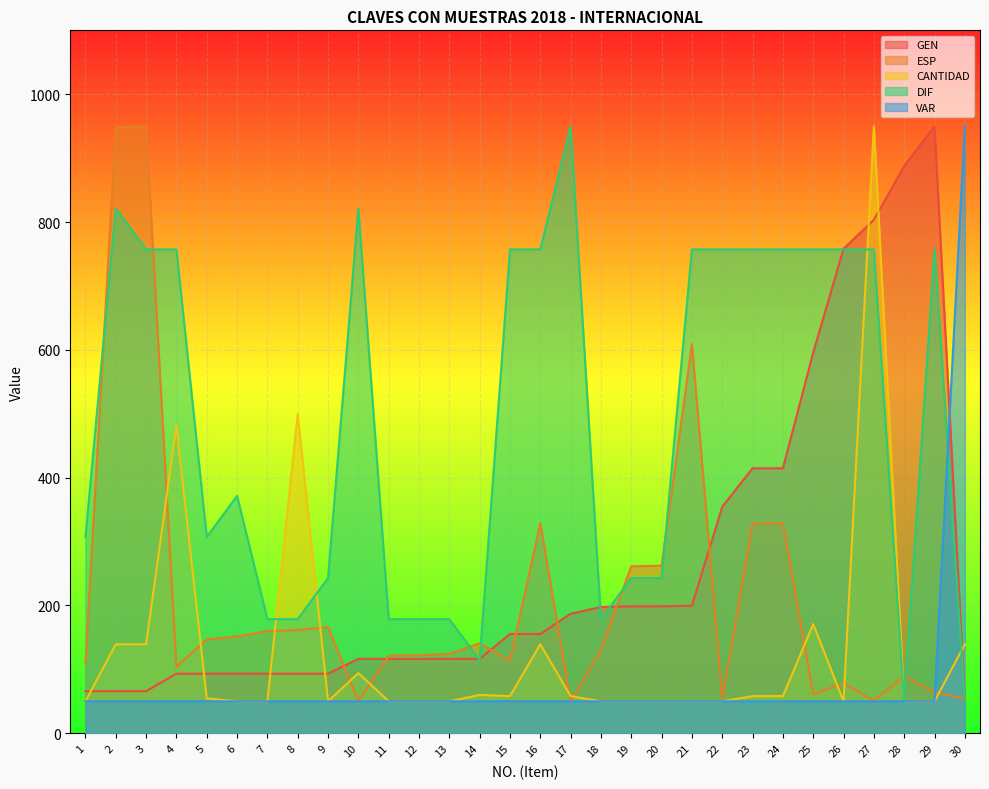

Where is CANTIDAD nearest to the value 499?

8